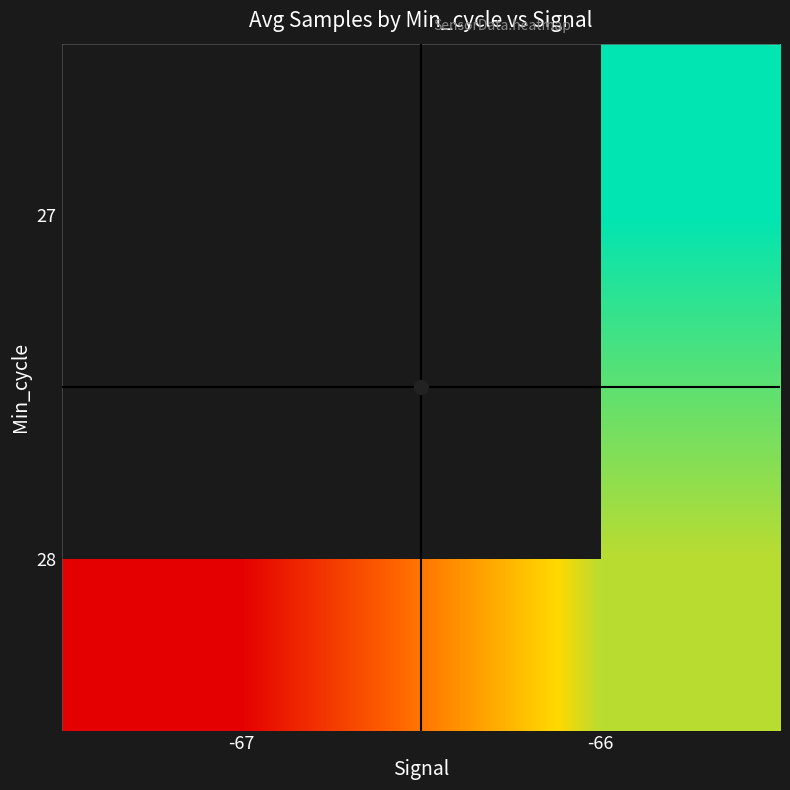

What is the smallest value displayed?

5077062.3